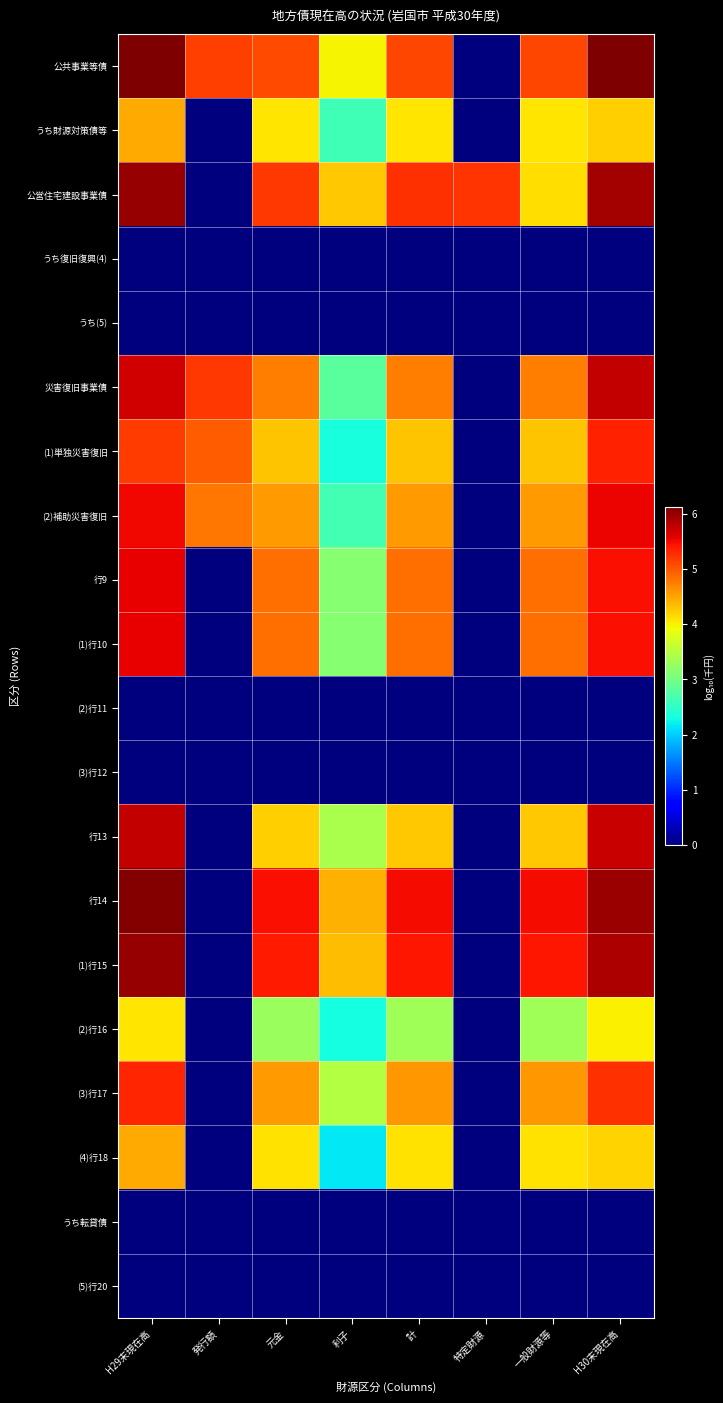

How many categories are shown in the chart?

8